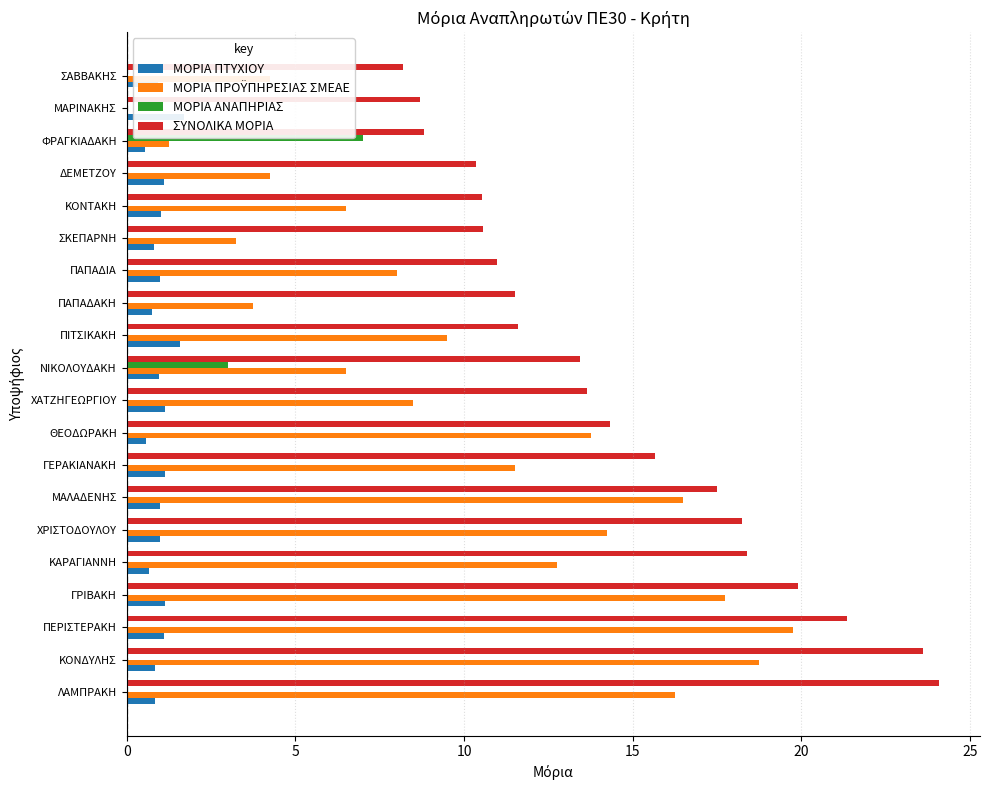

List the series in order of their peak value, highest first.

ΣΥΝΟΛΙΚΑ ΜΟΡΙΑ, ΜΟΡΙΑ ΠΡΟΫΠΗΡΕΣΙΑΣ ΣΜΕΑΕ, ΜΟΡΙΑ ΑΝΑΠΗΡΙΑΣ, ΜΟΡΙΑ ΠΤΥΧΙΟΥ